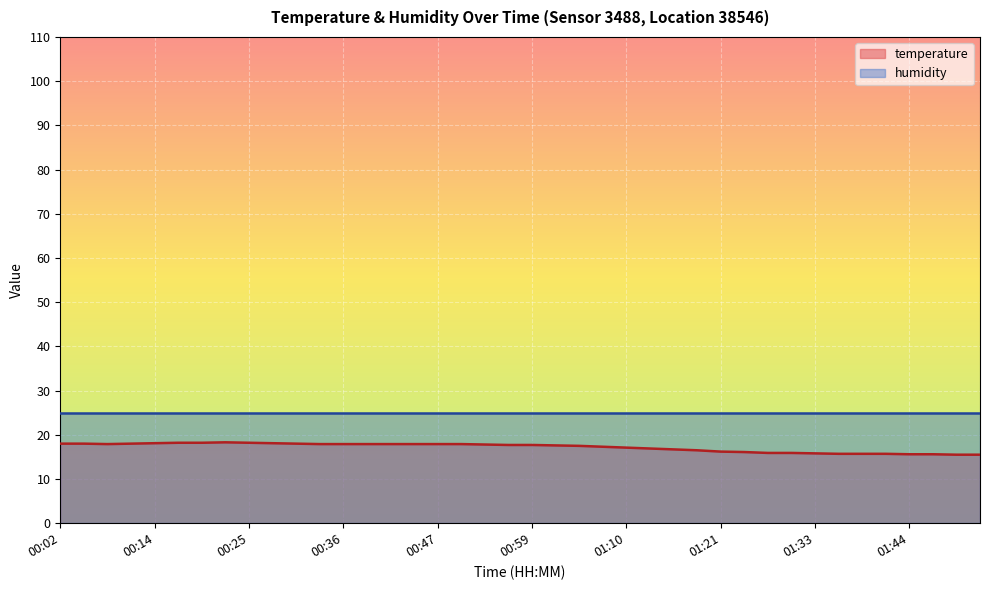

The chart shows a value of 18.0 at 00:30. True or false?

True